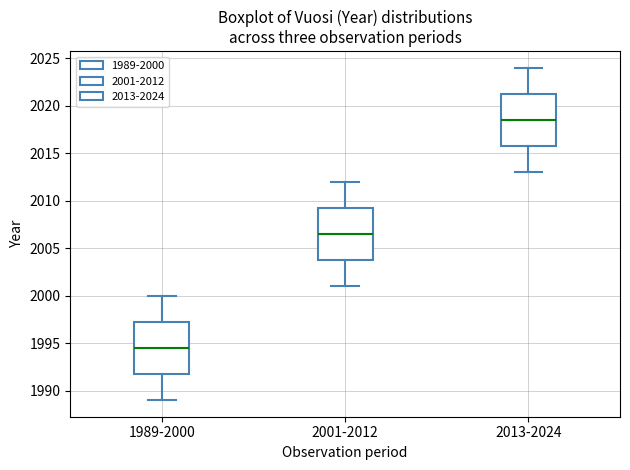

Reading left to right, read every box against the y-axis: the position of its median line, the range the box covers, and the ends of its whiskers. The values are not printed on the chart, so give them approximately, as read against the axis.

1989-2000: median 1994.5, box 1992.0 to 1997.5, whiskers 1989.0 to 2000.0
2001-2012: median 2006.5, box 2004.0 to 2009.5, whiskers 2001.0 to 2012.0
2013-2024: median 2018.5, box 2016.0 to 2021.5, whiskers 2013.0 to 2024.0